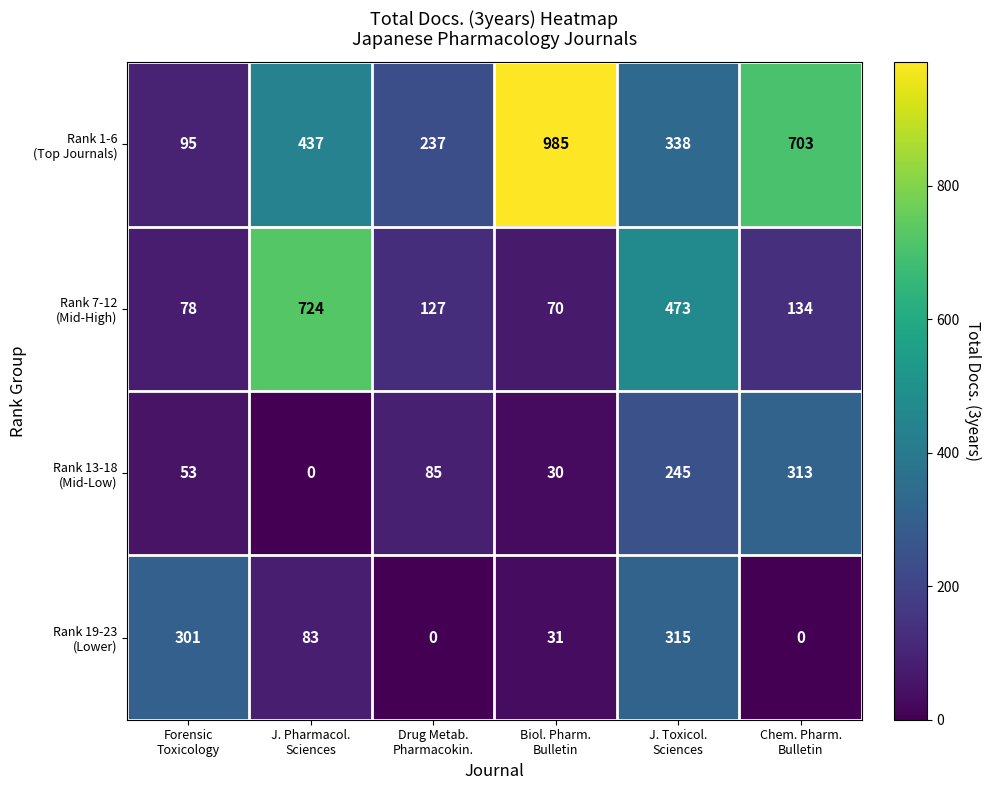

What is the maximum value shown in the chart?

985